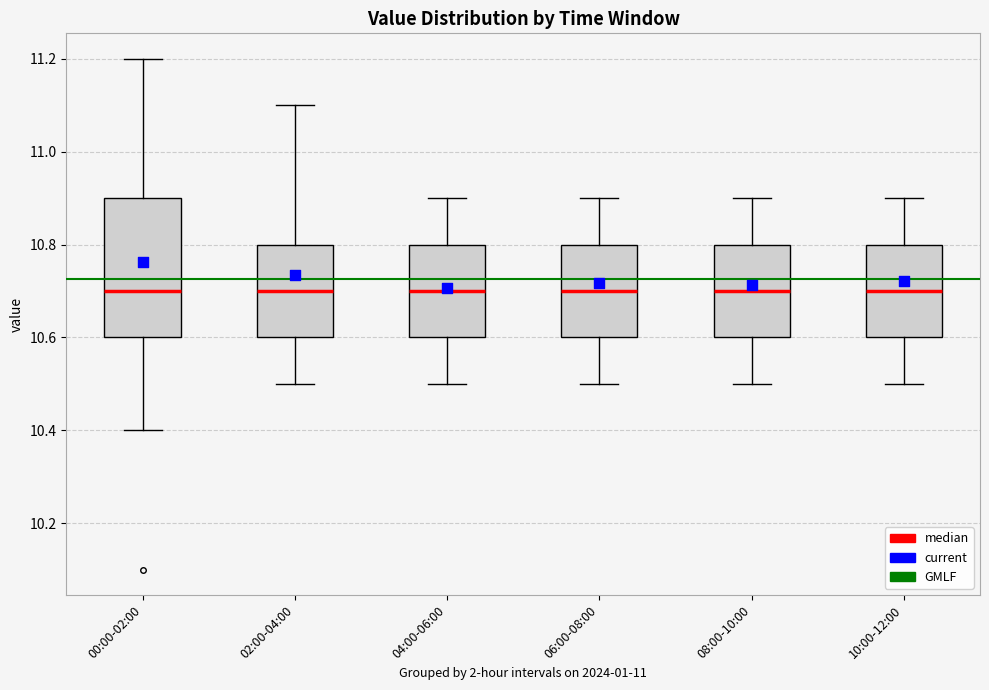

Where is the lower edge of the box for 02:00-04:00 on the y-axis? The values are not printed on the chart, so give them approximately, as read against the axis.

10.6